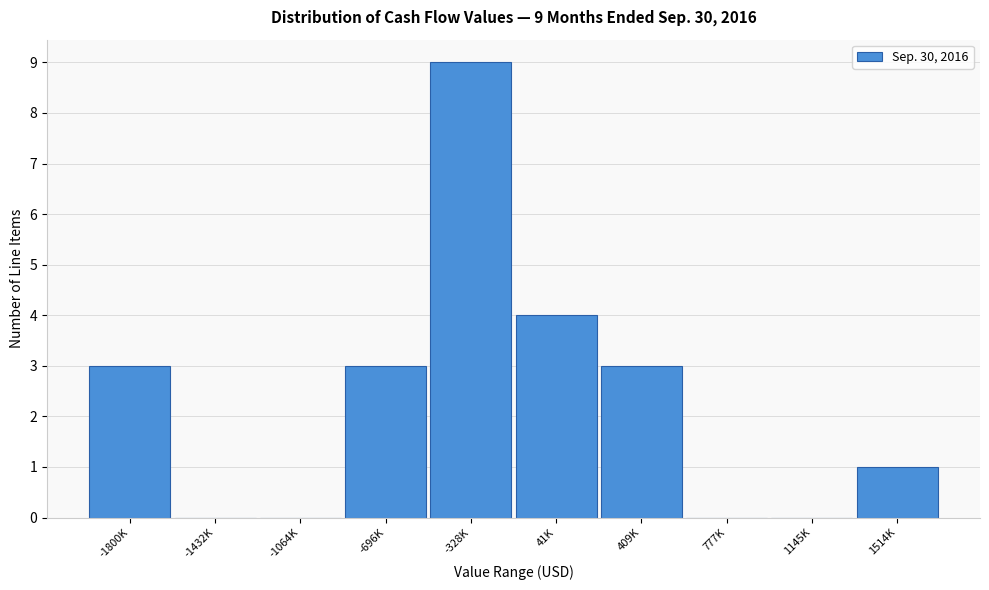

Reading right to left, what are all the values shown in this chart?

1514K=1	1145K=0	777K=0	409K=3	41K=4	-328K=9	-696K=3	-1064K=0	-1432K=0	-1800K=3